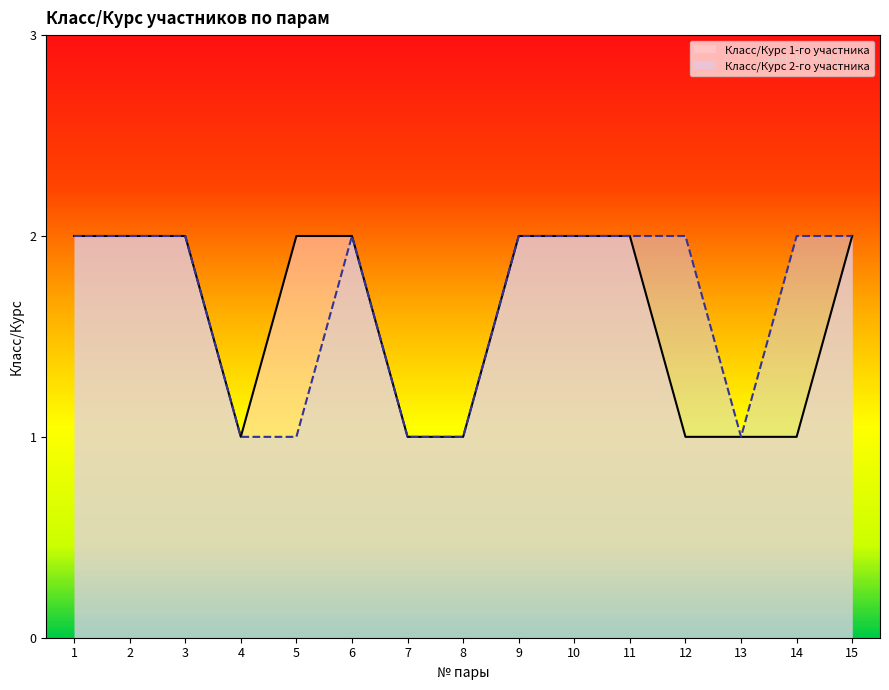

In Класс/Курс 1-го участника, how many points are lower than both neighbors (excluding endpoints)?

1